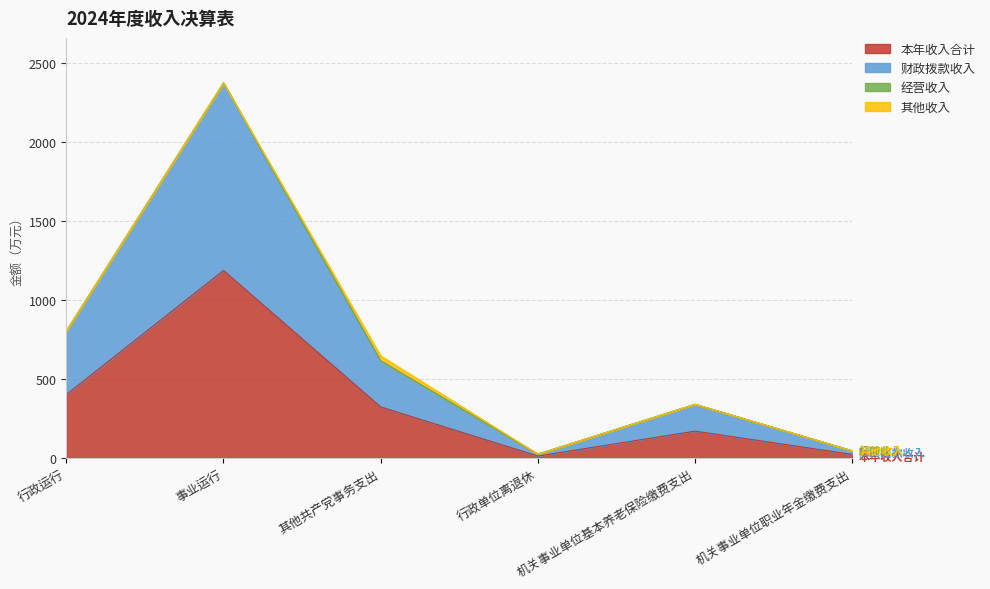

Is it true that 本年收入合计 equals 132.8 at 其他共产党事务支出?

False